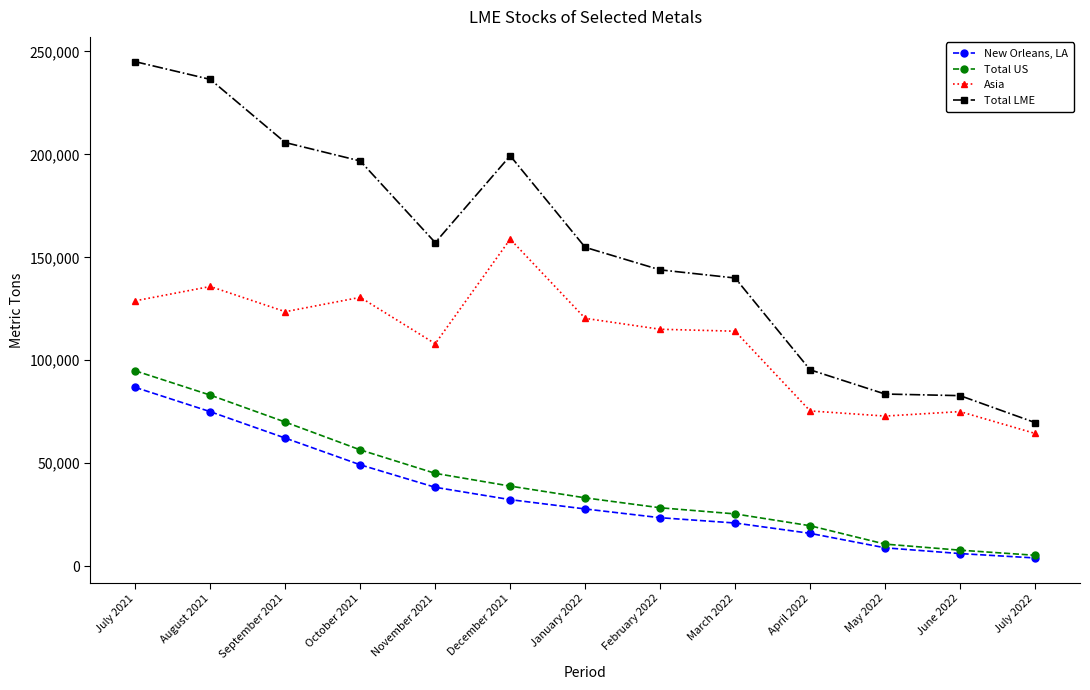

What is the minimum value for New Orleans, LA?

3950